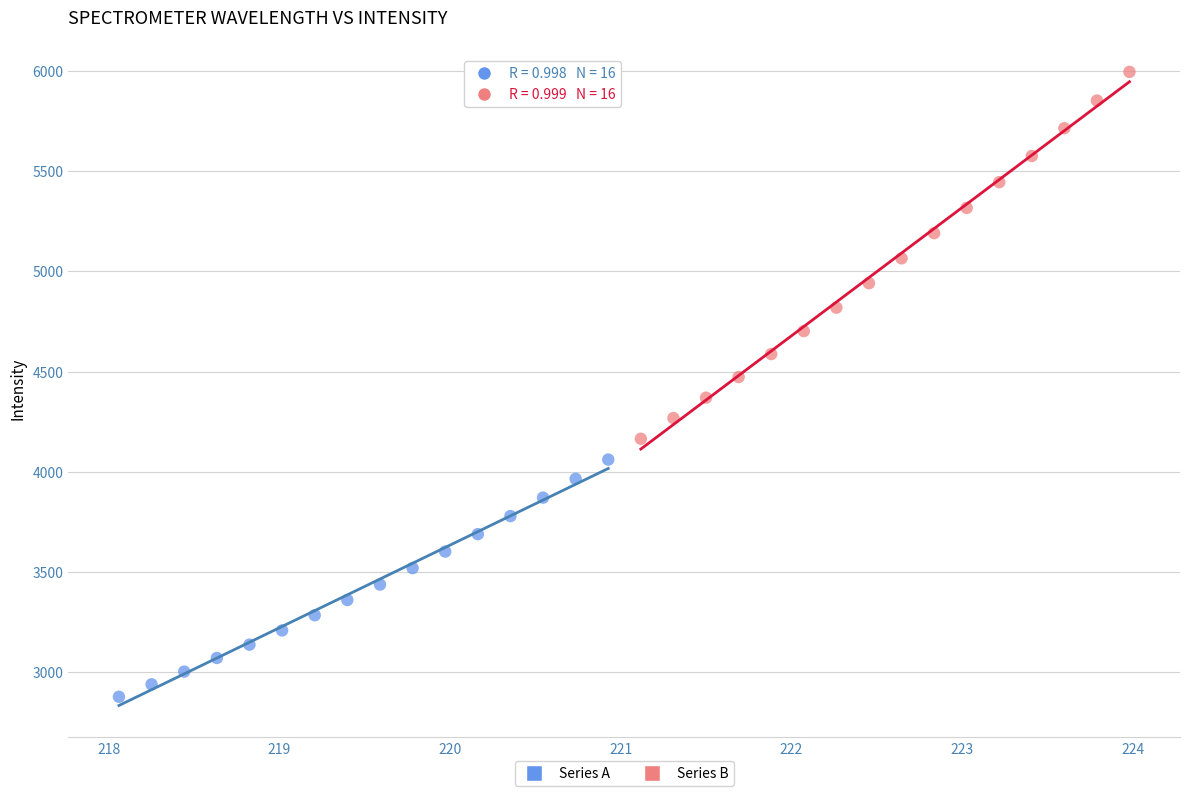

Which series reaches the minimum Y coordinate?

Series A